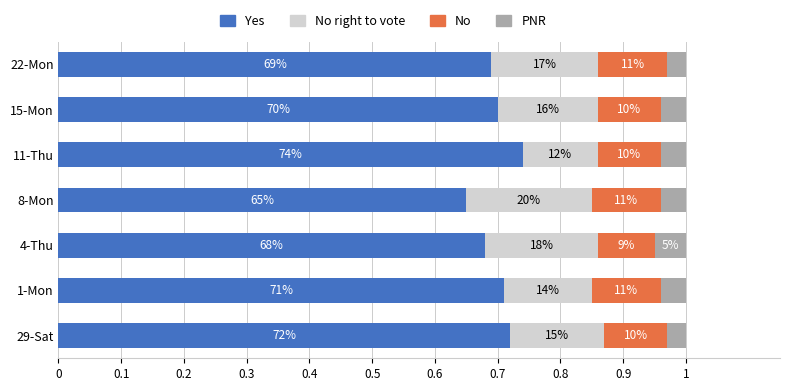

Reading right to left, what are all the values shown in this chart?

Yes: 0.7	0.7	0.7	0.7	0.7	0.7	0.7
No right to vote: 0.2	0.2	0.1	0.2	0.2	0.1	0.2
No: 0.1	0.1	0.1	0.1	0.1	0.1	0.1
PNR: 0.0	0.0	0.0	0.0	0.1	0.0	0.0